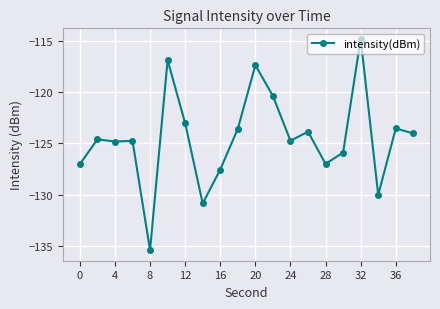

Does the chart have visible grid lines?

Yes